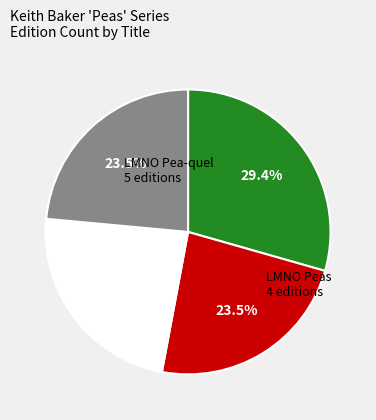

Is there a majority slice in this chart?

No